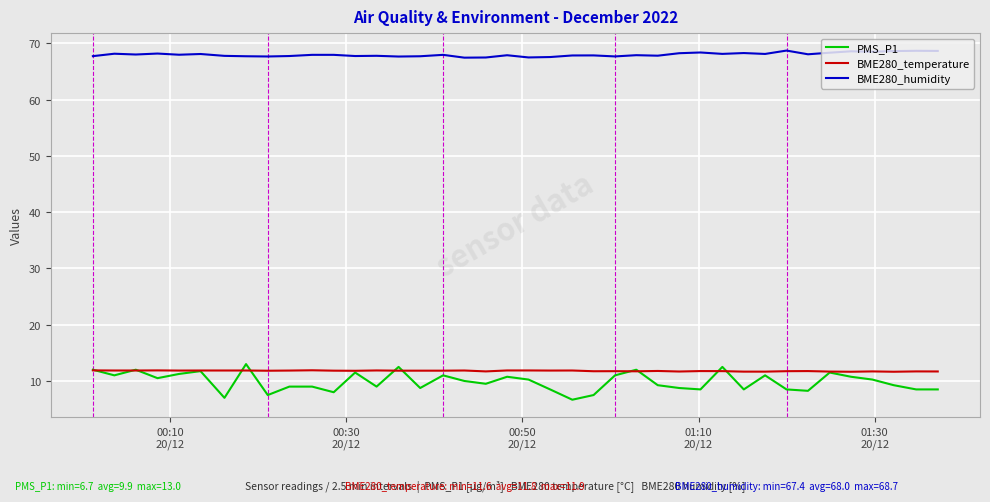

What is the minimum value for BME280_temperature?

11.6